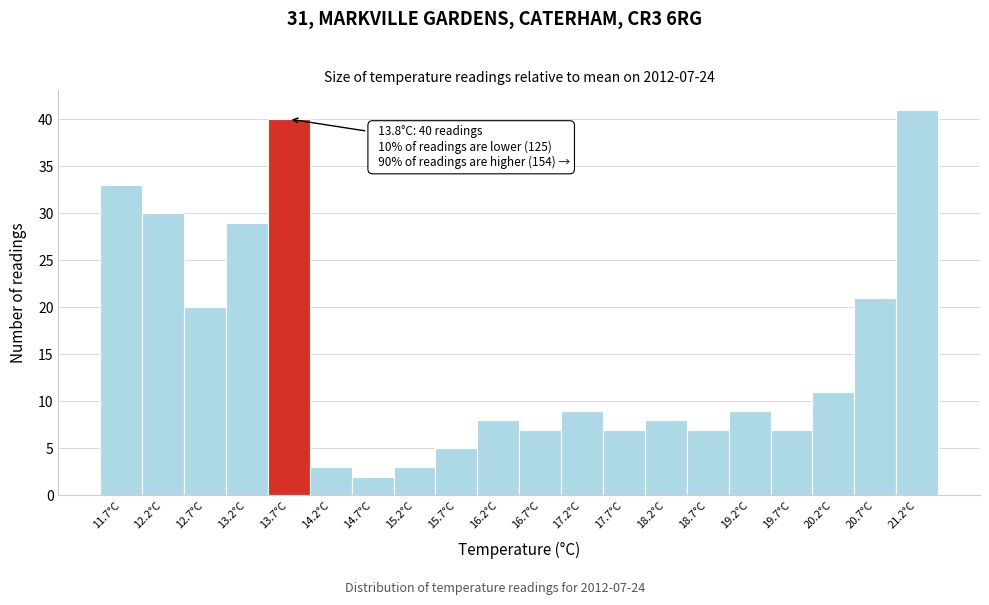

Reading left to right, list all the values displayed in this chart.

11.7°C=33	12.2°C=30	12.7°C=20	13.2°C=29	13.7°C=40	14.2°C=3	14.7°C=2	15.2°C=3	15.7°C=5	16.2°C=8	16.7°C=7	17.2°C=9	17.7°C=7	18.2°C=8	18.7°C=7	19.2°C=9	19.7°C=7	20.2°C=11	20.7°C=21	21.2°C=41